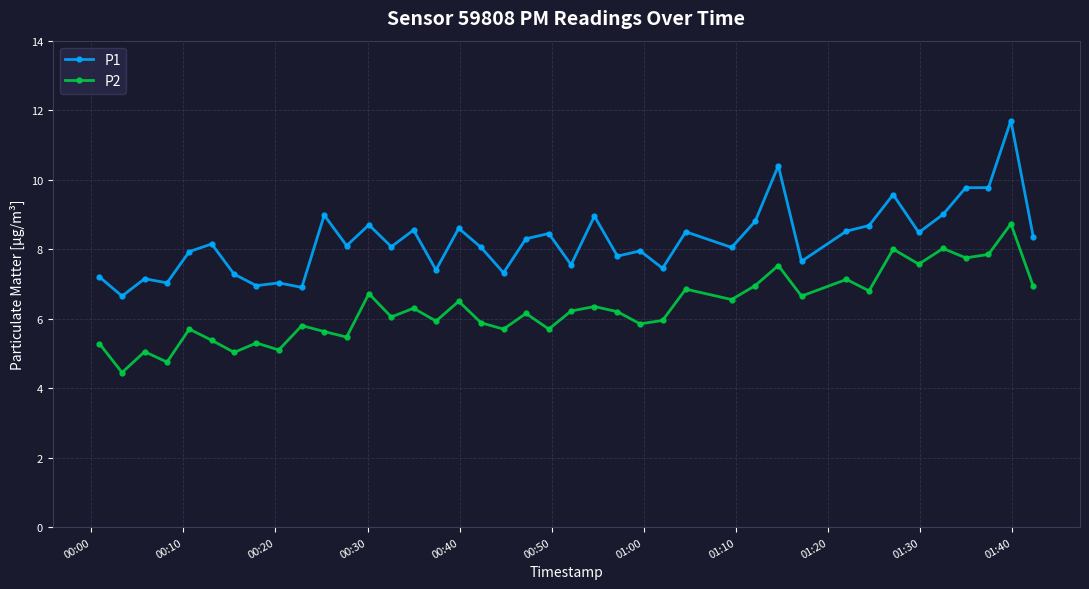

Is this an area chart (filled region under the line)?

No